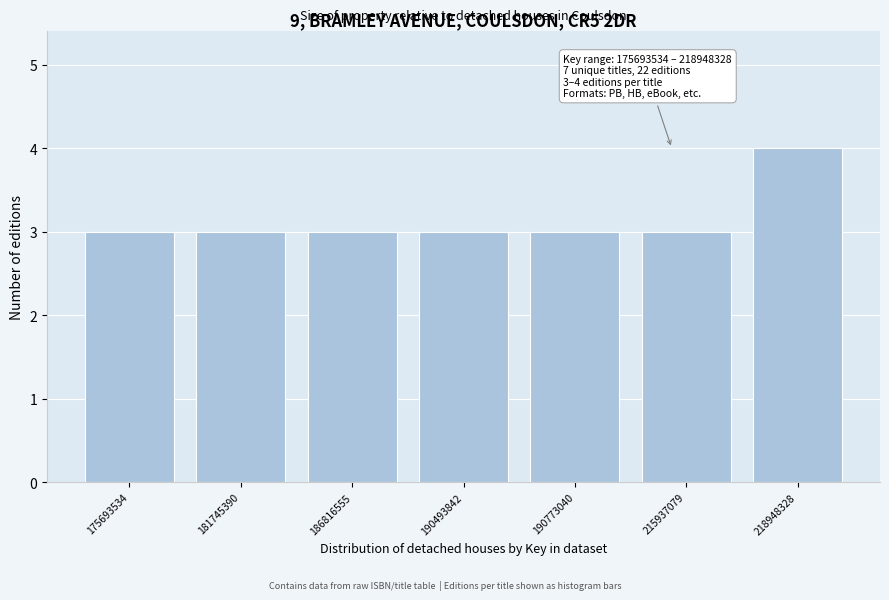

Reading left to right, list all the values displayed in this chart.

175693534=3	181745390=3	186816555=3	190493842=3	190773040=3	215937079=3	218948328=4